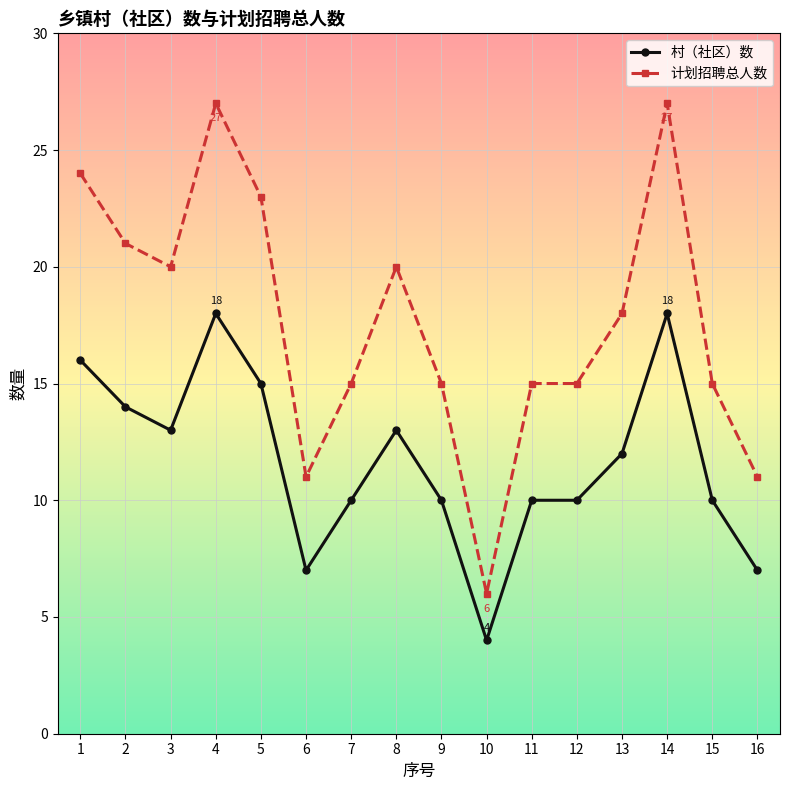

Count the number of categories in the chart.

16